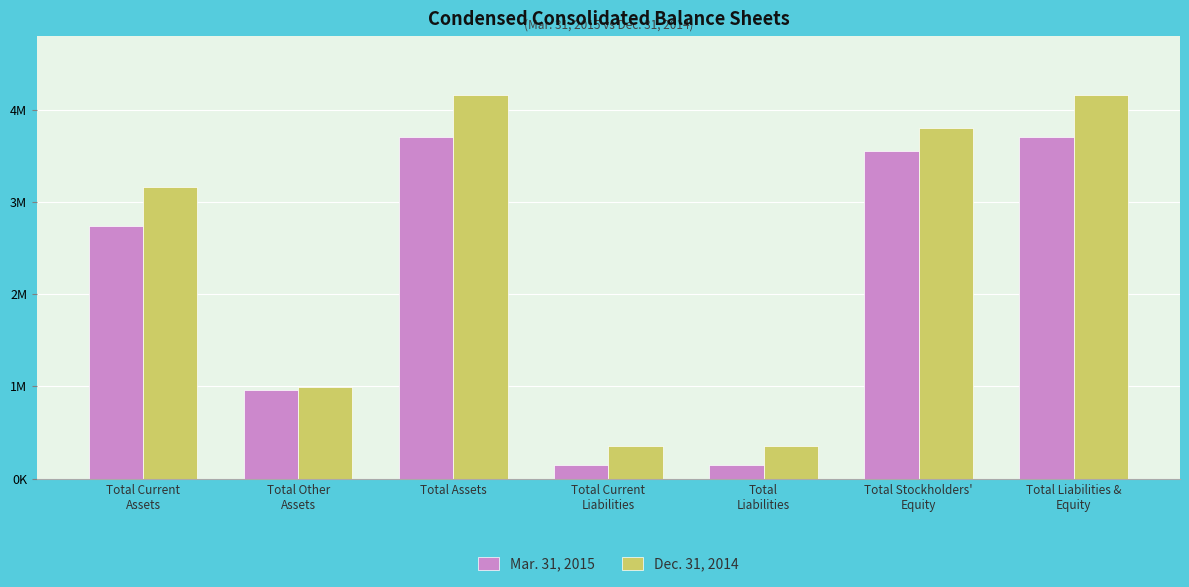

What are all the series names shown in the legend?

Mar. 31, 2015, Dec. 31, 2014